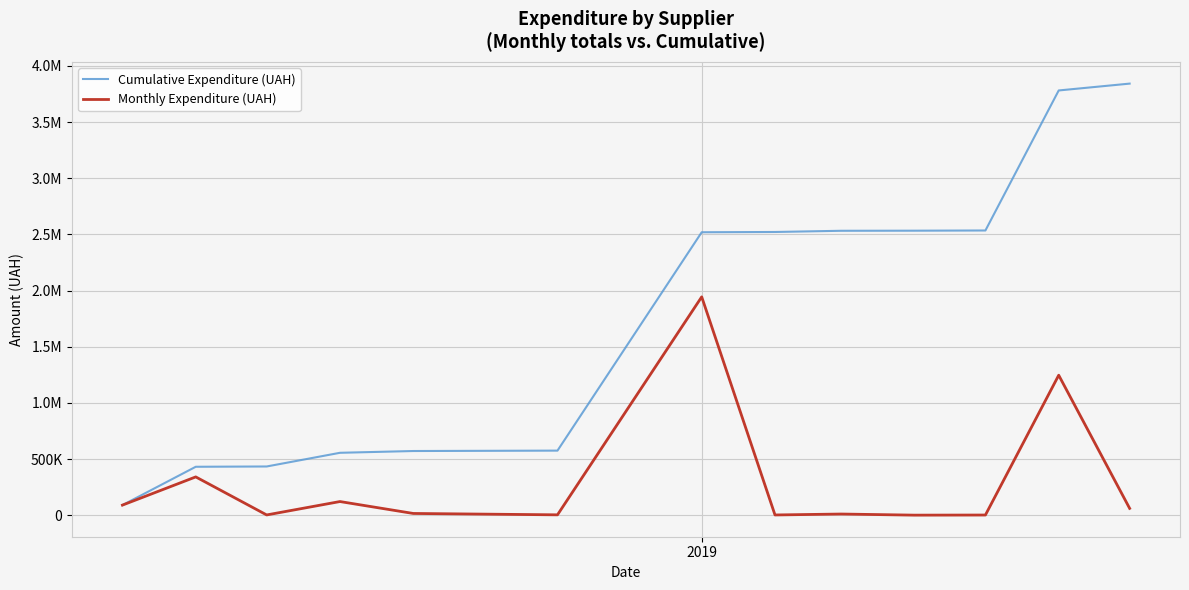

What are all the series names shown in the legend?

Cumulative Expenditure (UAH), Monthly Expenditure (UAH)